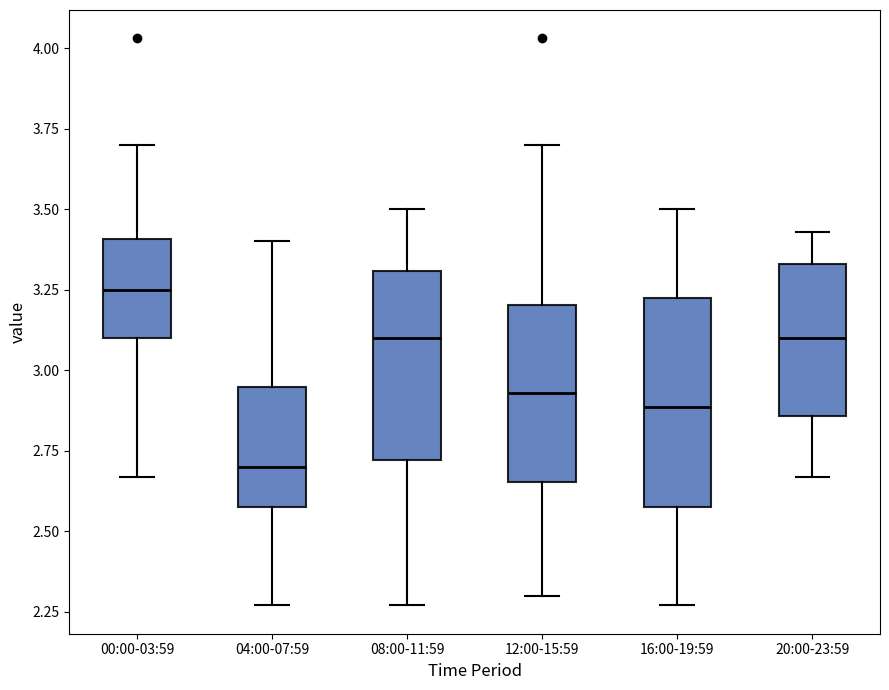

Reading left to right, transcribe this box plot: for each box, give where its median line is, the range the box spans, and where its two whiskers end, as read against the y-axis. The values are not printed on the chart, so give them approximately, as read against the axis.

00:00-03:59: median 3.25, box 3.10 to 3.40, whiskers 2.65 to 3.70
04:00-07:59: median 2.70, box 2.60 to 2.95, whiskers 2.25 to 3.40
08:00-11:59: median 3.10, box 2.70 to 3.30, whiskers 2.25 to 3.50
12:00-15:59: median 2.95, box 2.65 to 3.20, whiskers 2.30 to 3.70
16:00-19:59: median 2.90, box 2.60 to 3.25, whiskers 2.25 to 3.50
20:00-23:59: median 3.10, box 2.85 to 3.35, whiskers 2.65 to 3.45